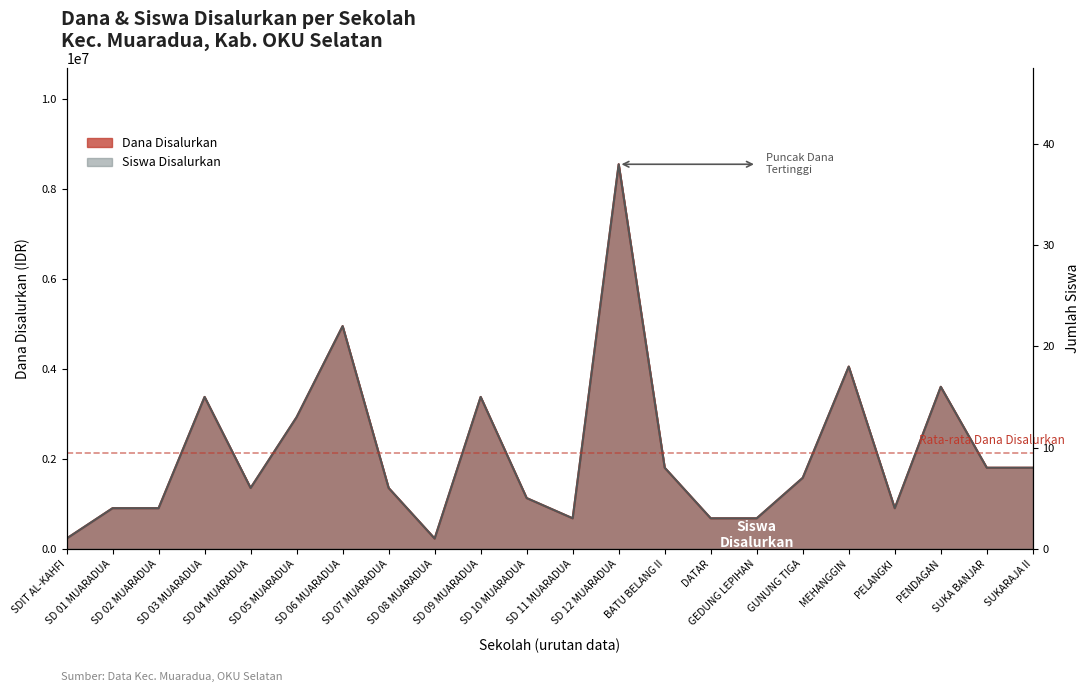

The Dana Disalurkan series shows 4050000 at MEHANGGIN. True or false?

True